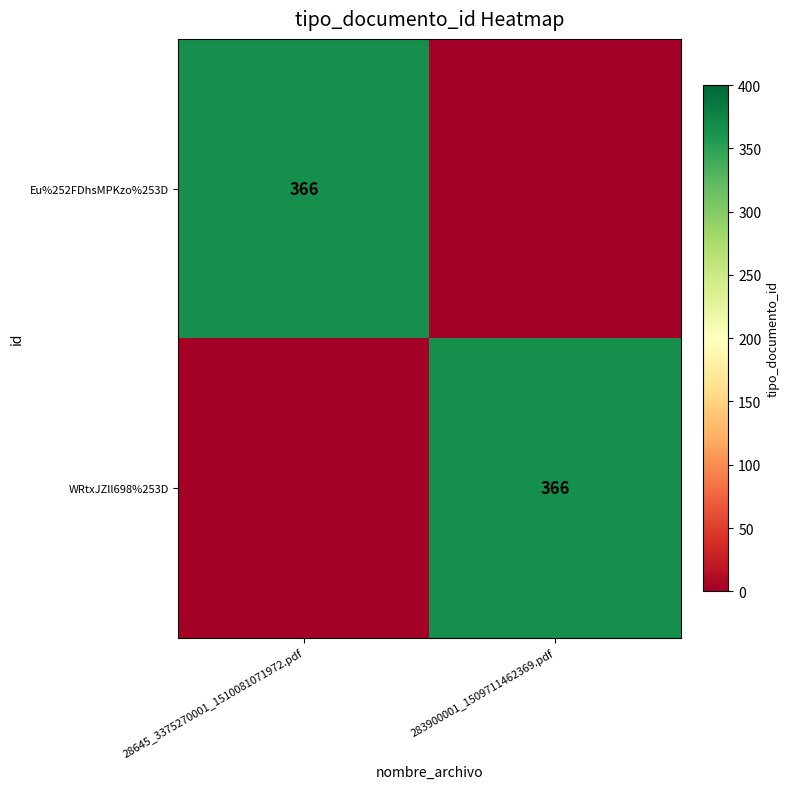

True or false: Eu%252FDhsMPKzo%253D has a value of 191 at 28645_3375270001_1510081071972.pdf.

False